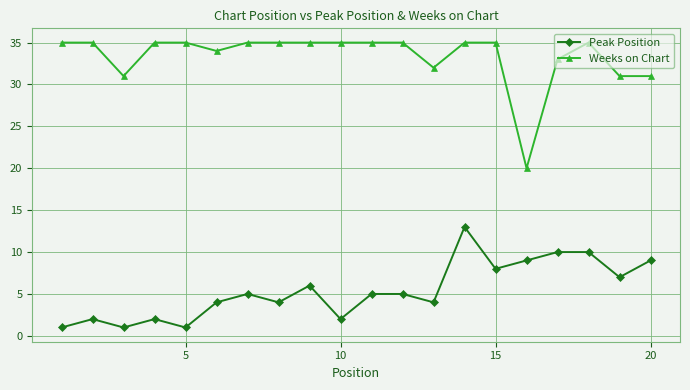

What is the maximum value shown in the chart?

35